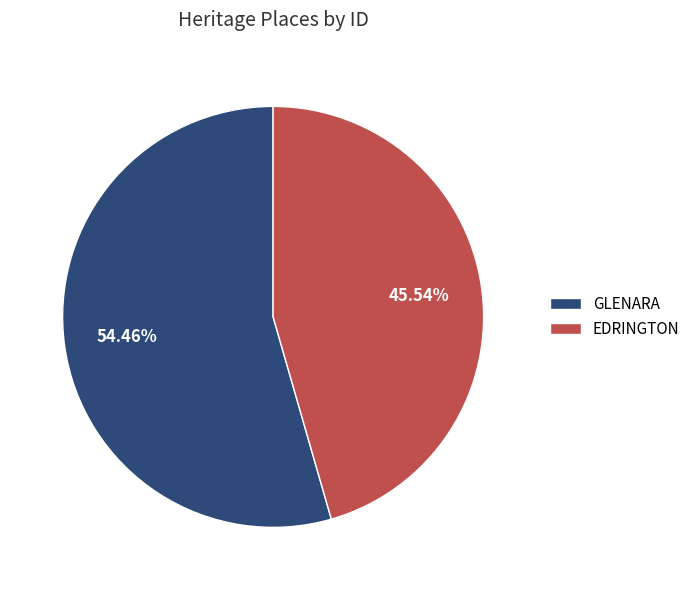

How many segments does this pie chart have?

2